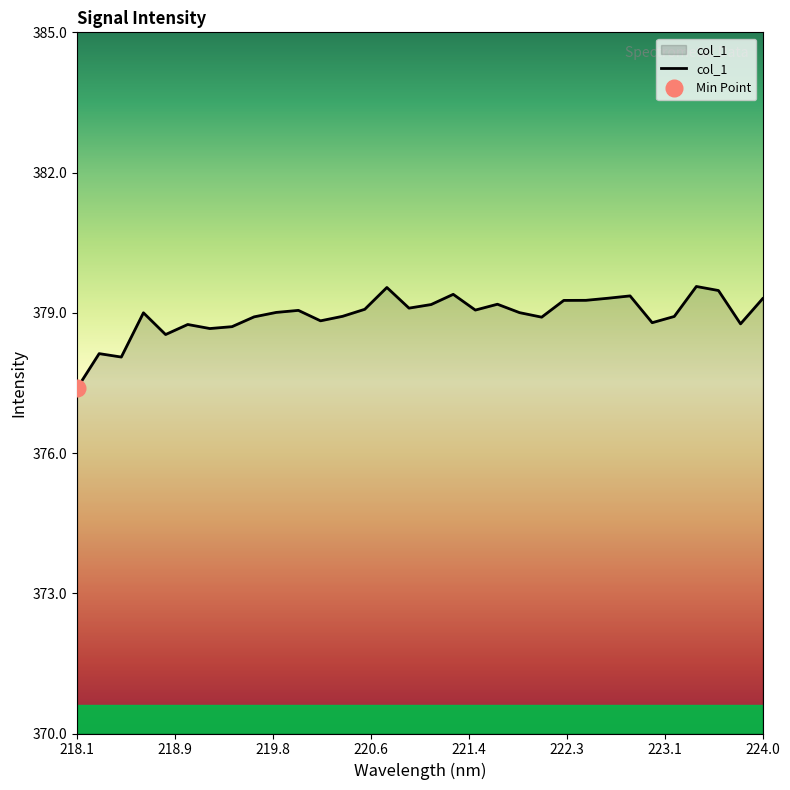

Is it true that col_1 equals 525.3 at 218.1?

False